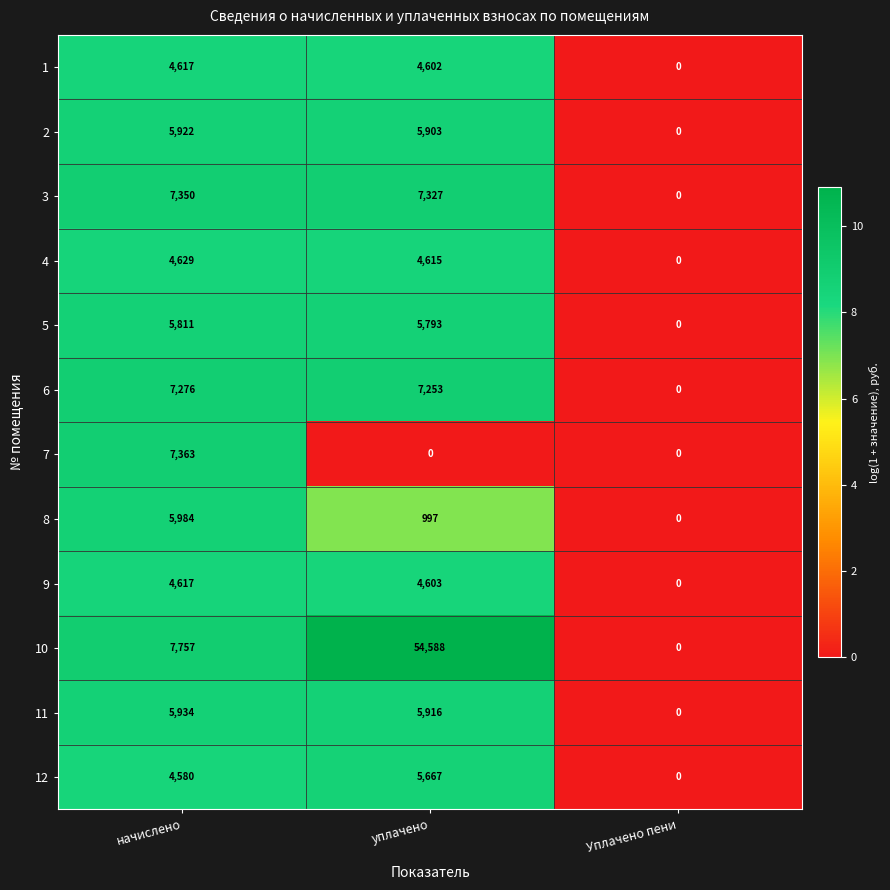

Rank the categories by 11 value from lowest to highest.

Уплачено пени, уплачено, начислено